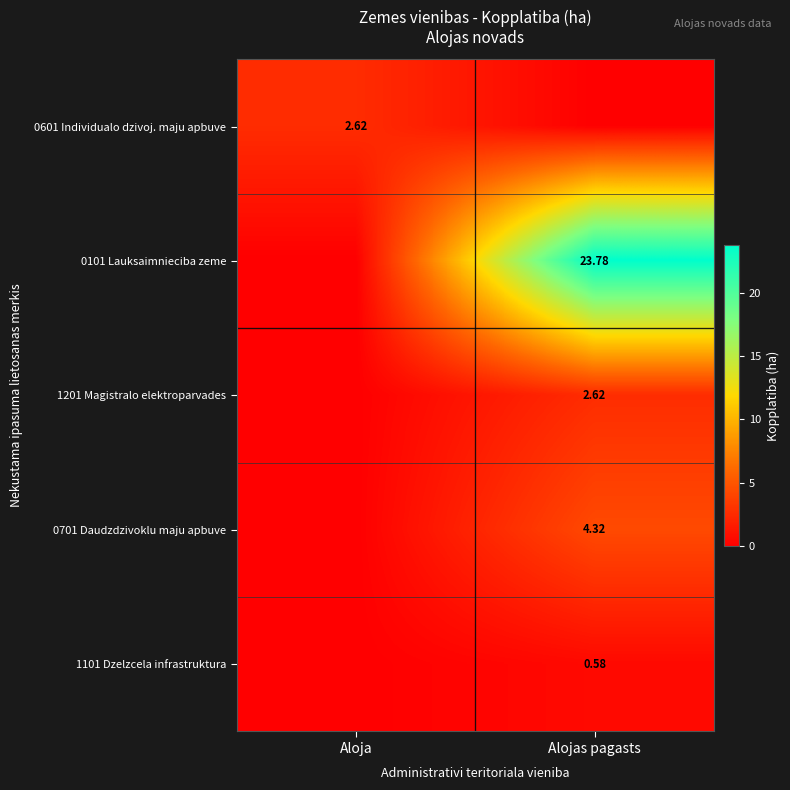

Where is 0101 Lauksaimnieciba zeme nearest to the value 11?

Aloja